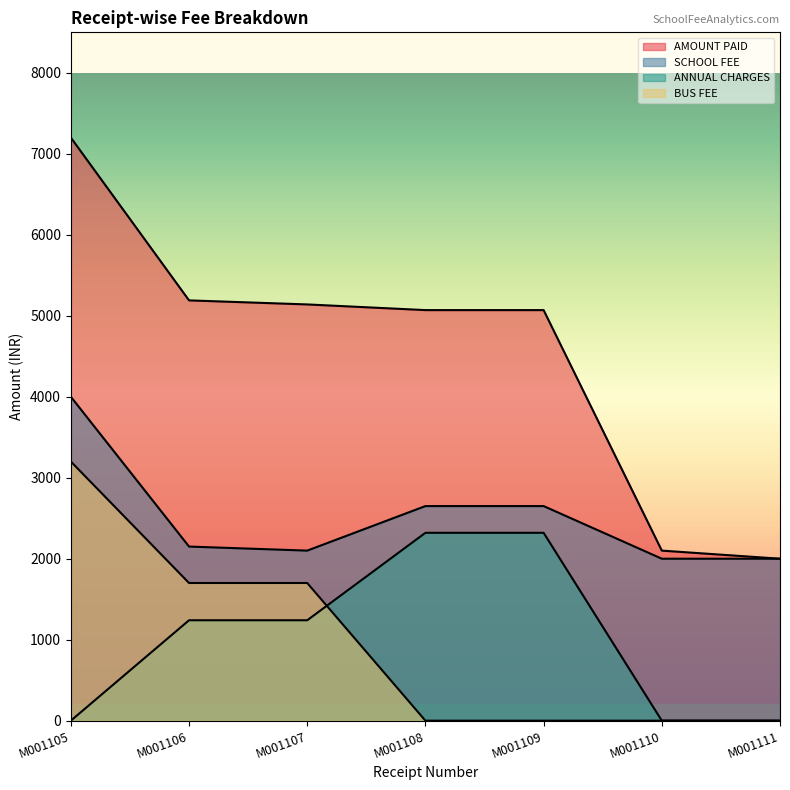

What is the total value across all series at M001109?

10040